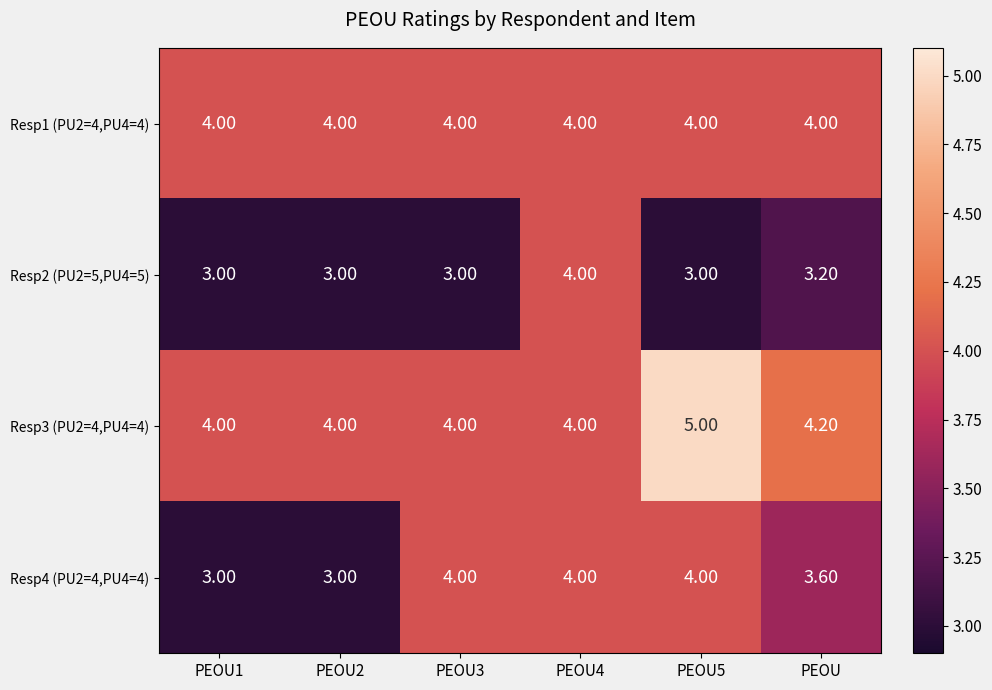

Which series has the largest total across all categories?

Resp3 (PU2=4,PU4=4)